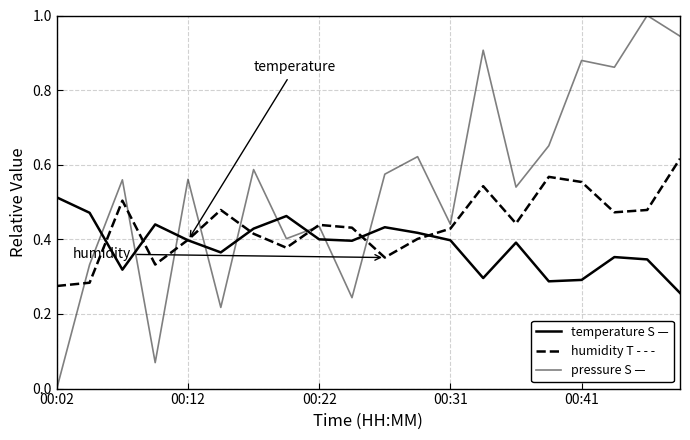

Is this an area chart (filled region under the line)?

No